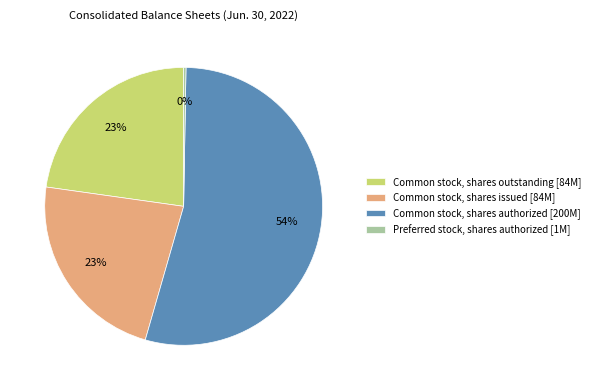

True or false: Common stock, shares outstanding [84M] accounts for 23% of the total.

True